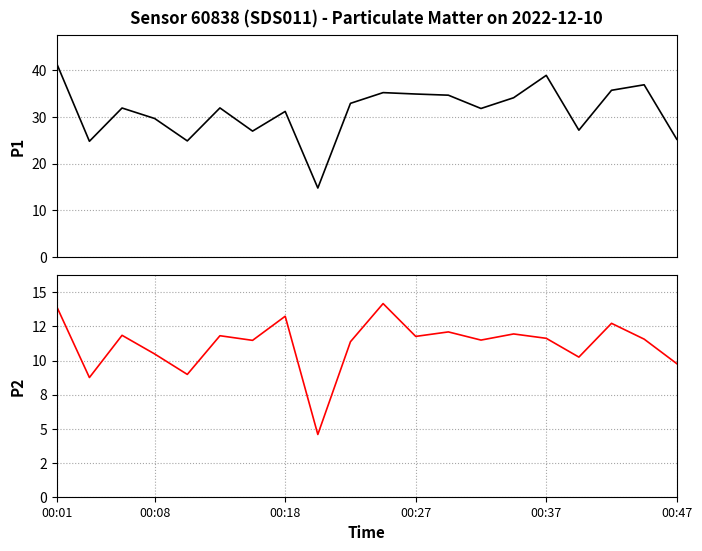

What is the minimum value for P2?

4.6